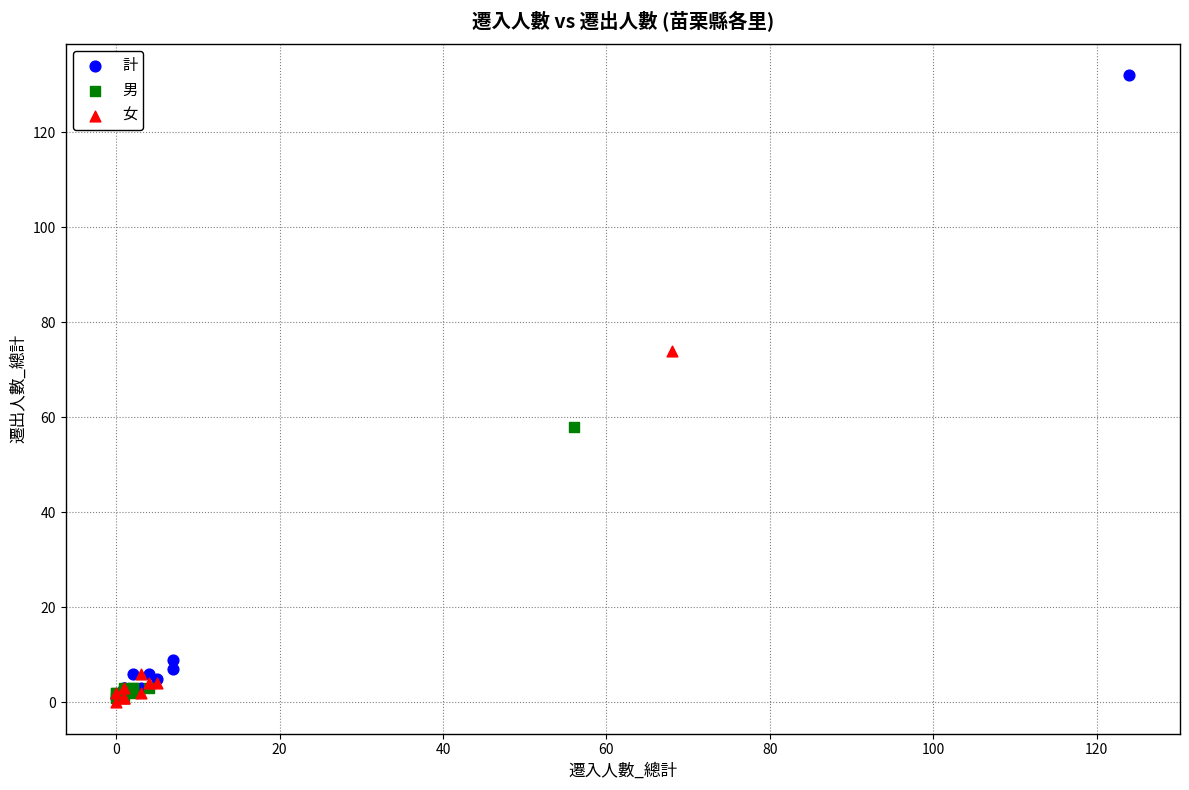

Which series contains the highest Y value?

計